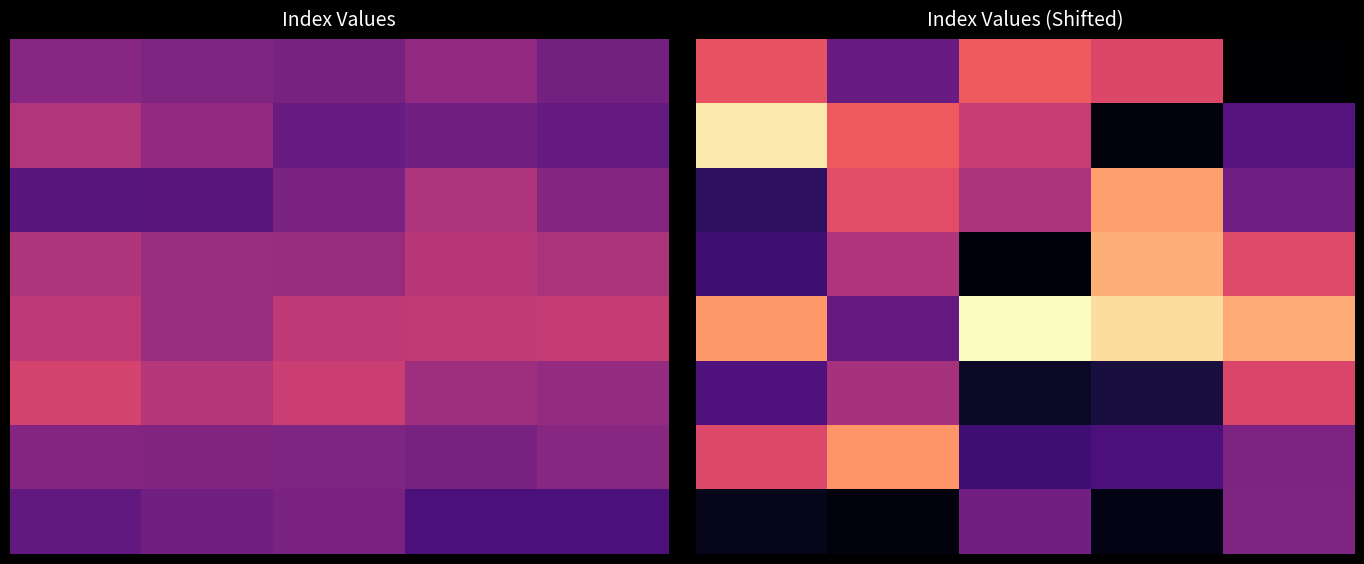

What is the spread (max minus min) of values at 4?

105.9